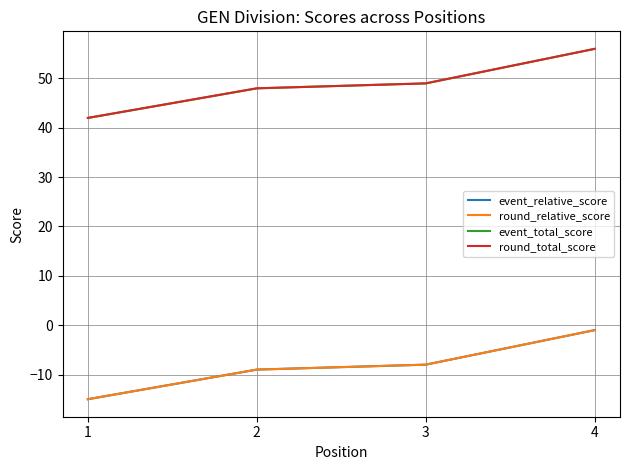

What value does the event_total_score series have at 1?

42